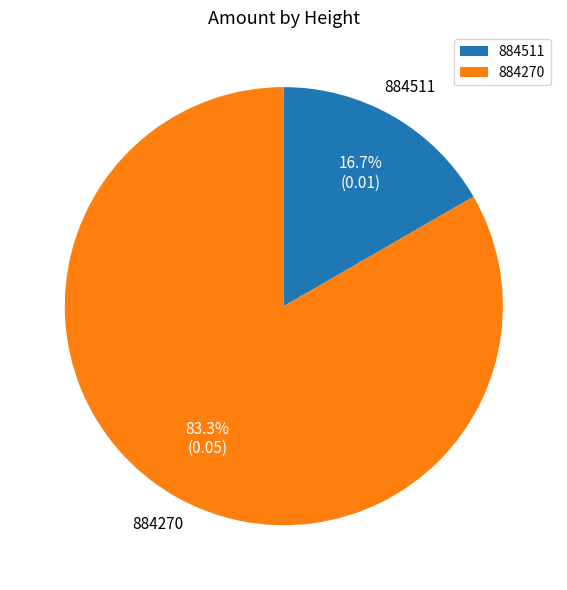

Is the sum of 884511 and 884270 greater than half?

Yes